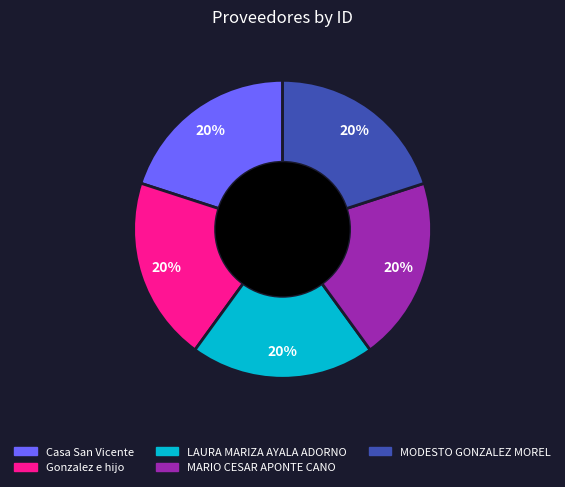

The MARIO CESAR APONTE CANO slice represents 27% of the pie. True or false?

False